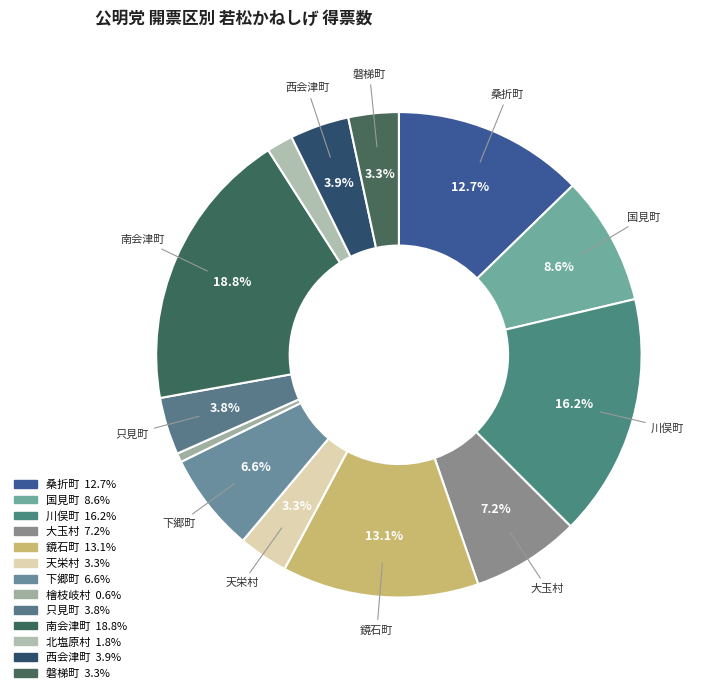

How many slices are in this pie chart?

13